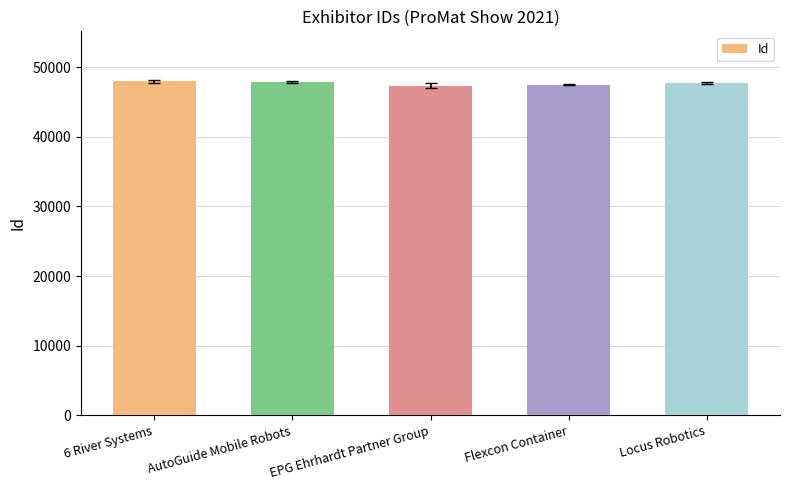

What is the difference between the maximum and minimum values?

597